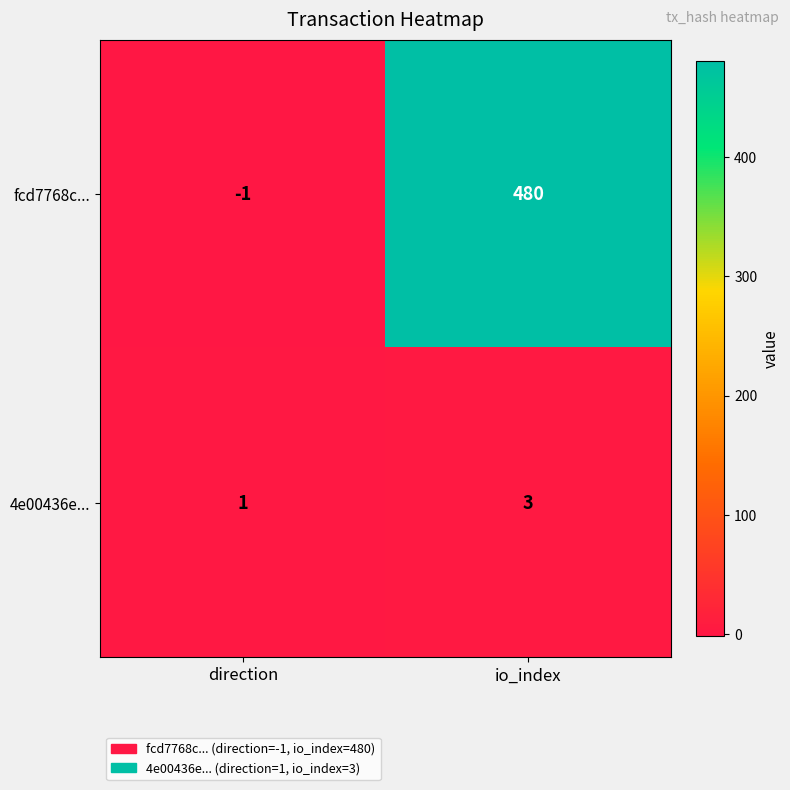

How many data points does each series have?

2